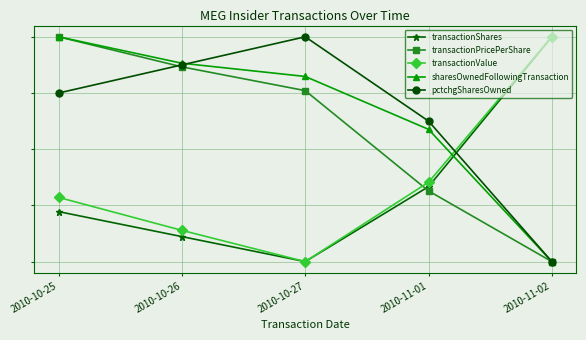

At which label does transactionValue reach its minimum?

2010-10-27